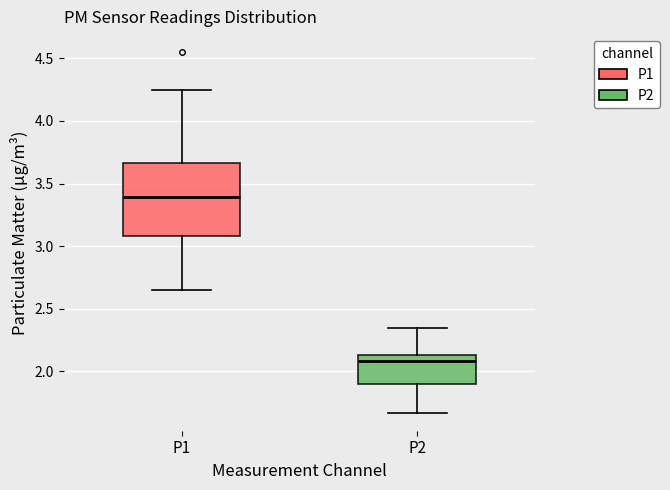

Which box is the tallest, from its lower edge to its upper edge?

P1